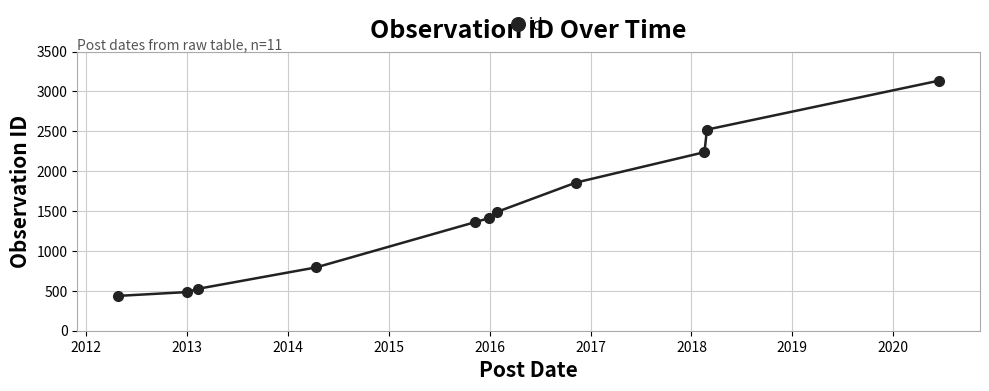

Is this an area chart (filled region under the line)?

No